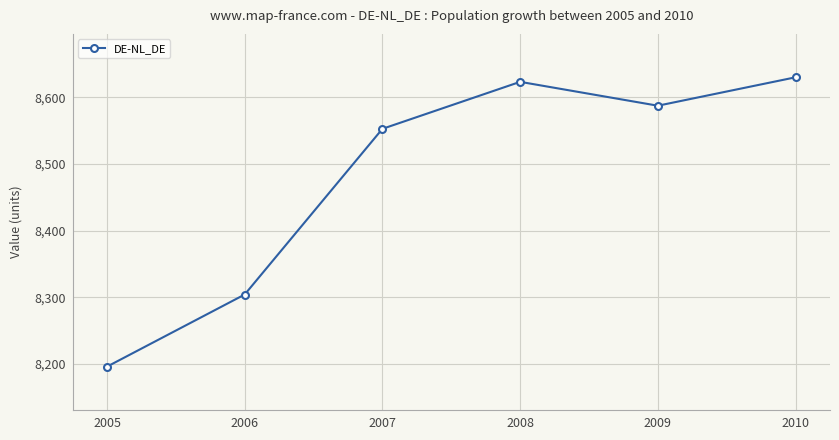

What is the average value?

8482.2